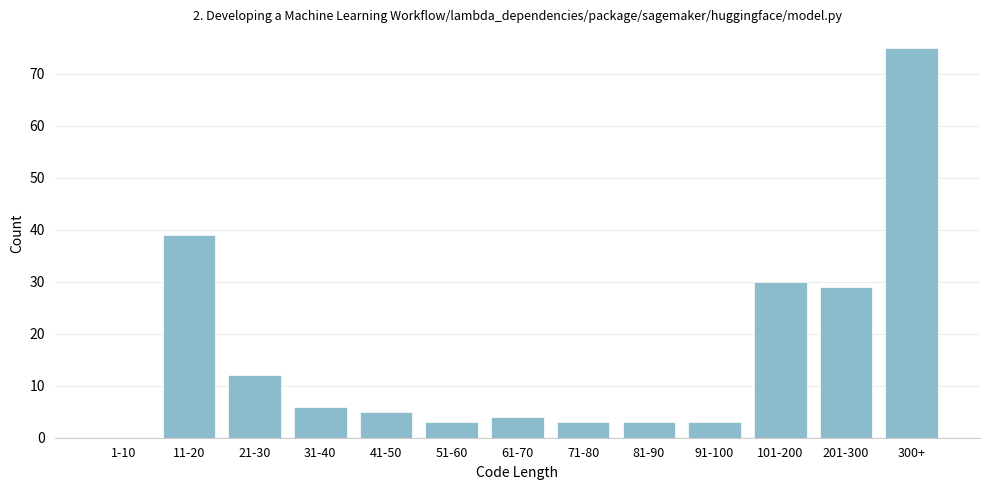

The chart shows a value of 6 at 31-40. True or false?

True